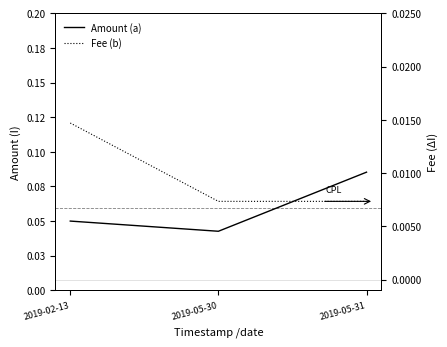

Is it true that Fee (b) equals 0.0 at 2019-05-31?

True